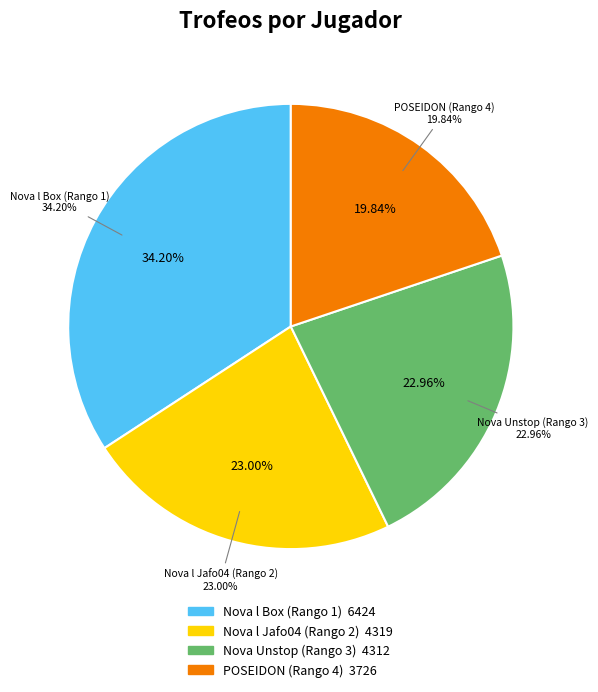

Which category has the biggest portion of the pie?

Nova l Box (Rango 1)